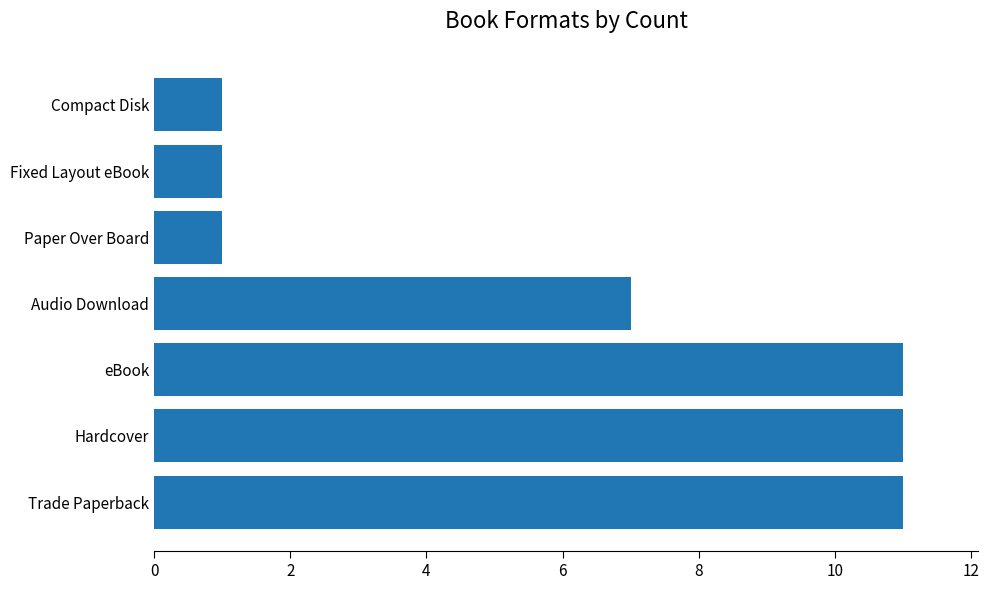

Reading bottom to top, what are all the values shown in this chart?

11	11	11	7	1	1	1